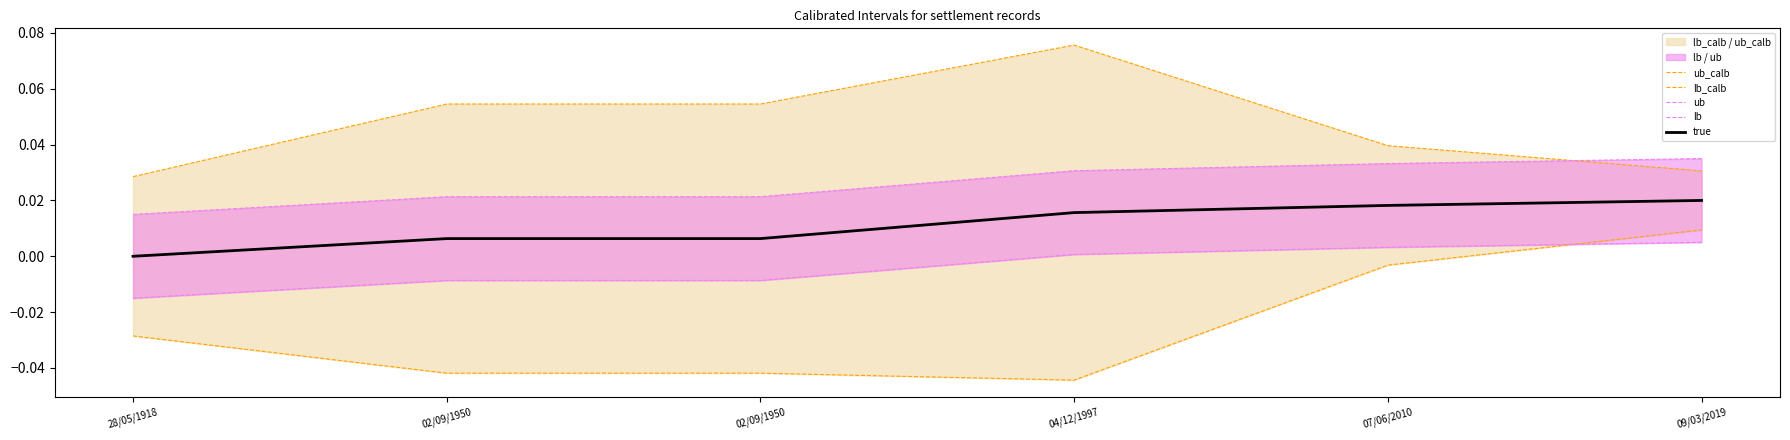

The value of ub_calb at 07/06/2010 is 0.1. True or false?

False